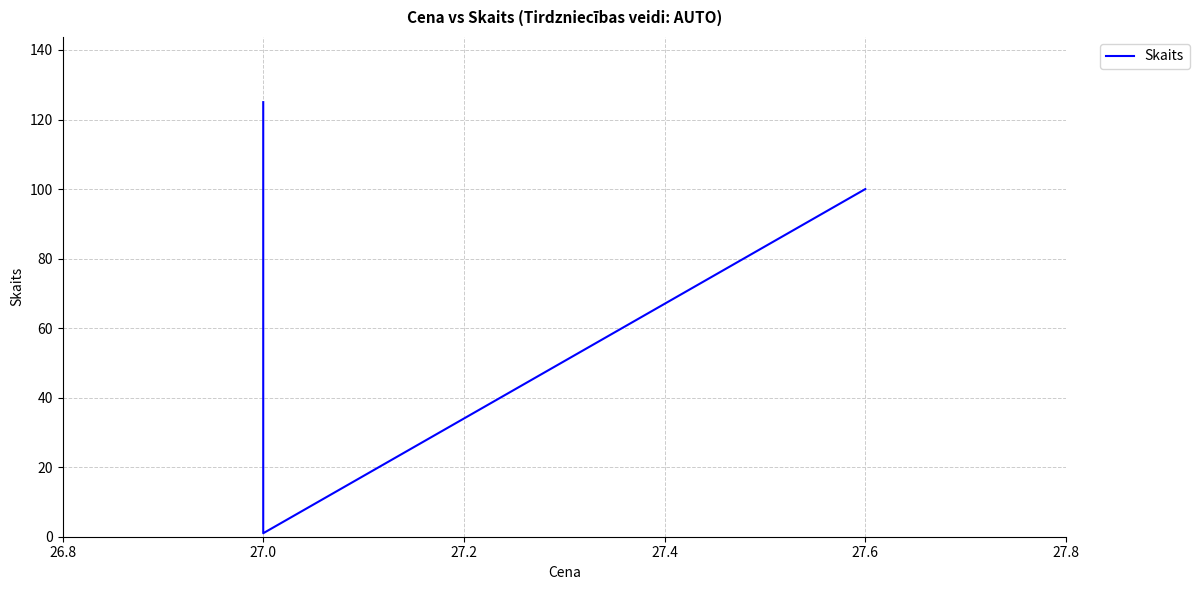

Count the number of categories in the chart.

3